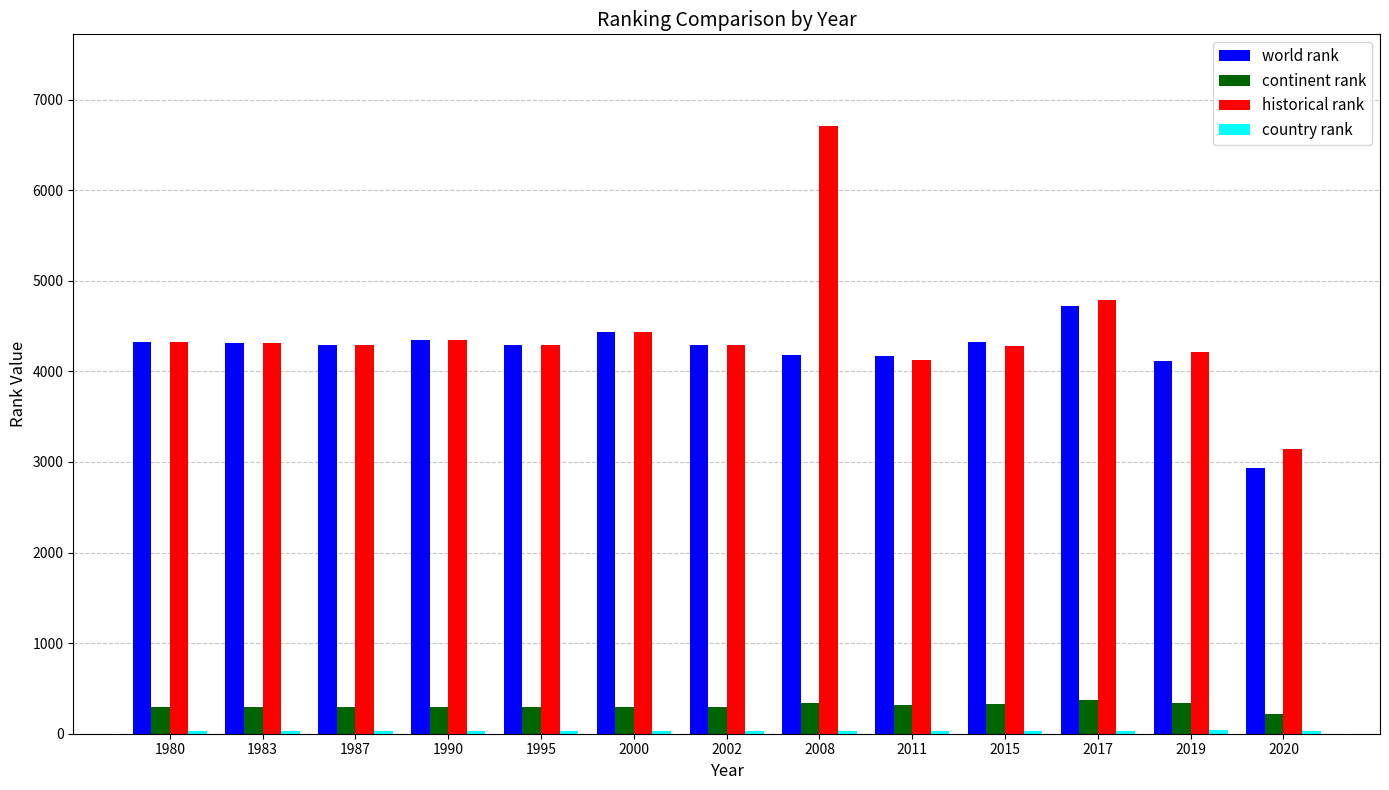

What is the sum of all world rank values?

54738